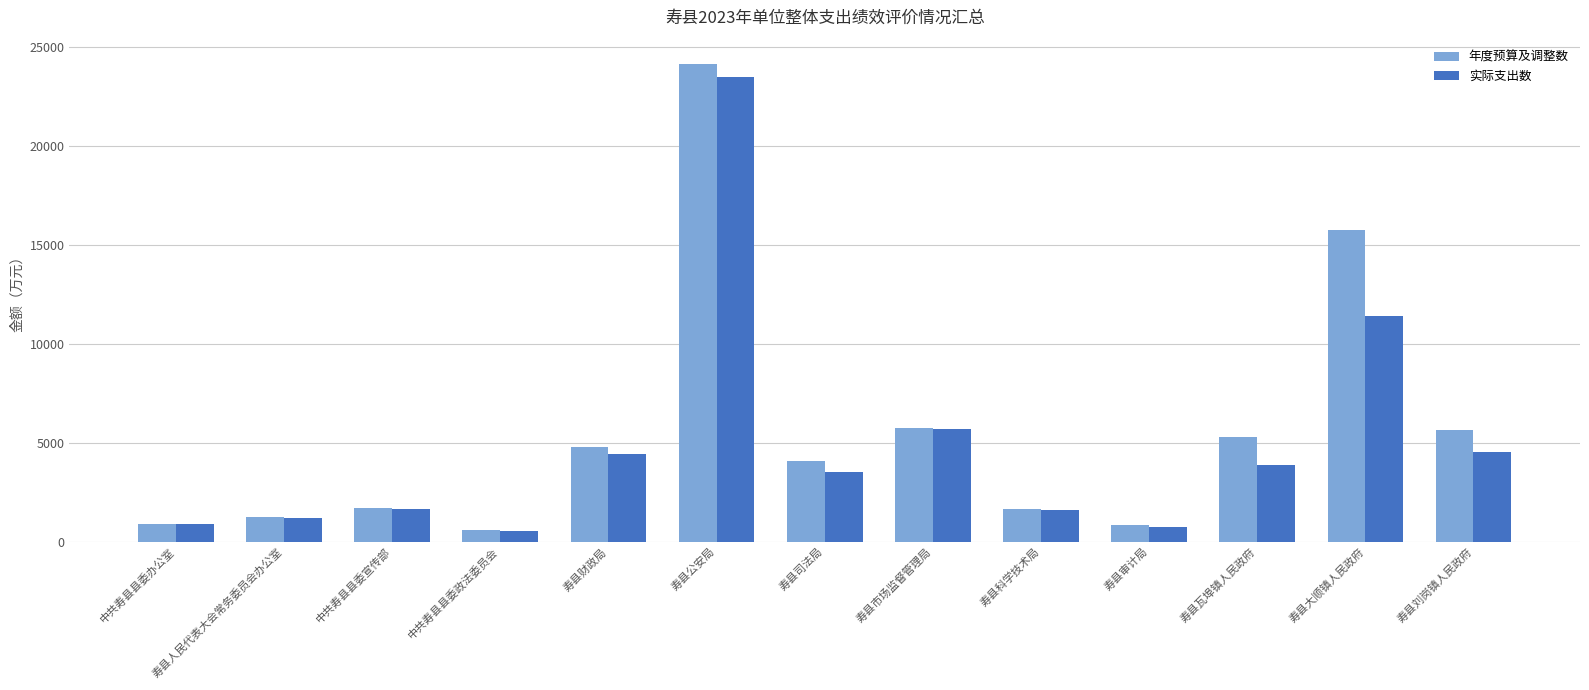

Are the bars grouped side by side (vs. stacked)?

Yes